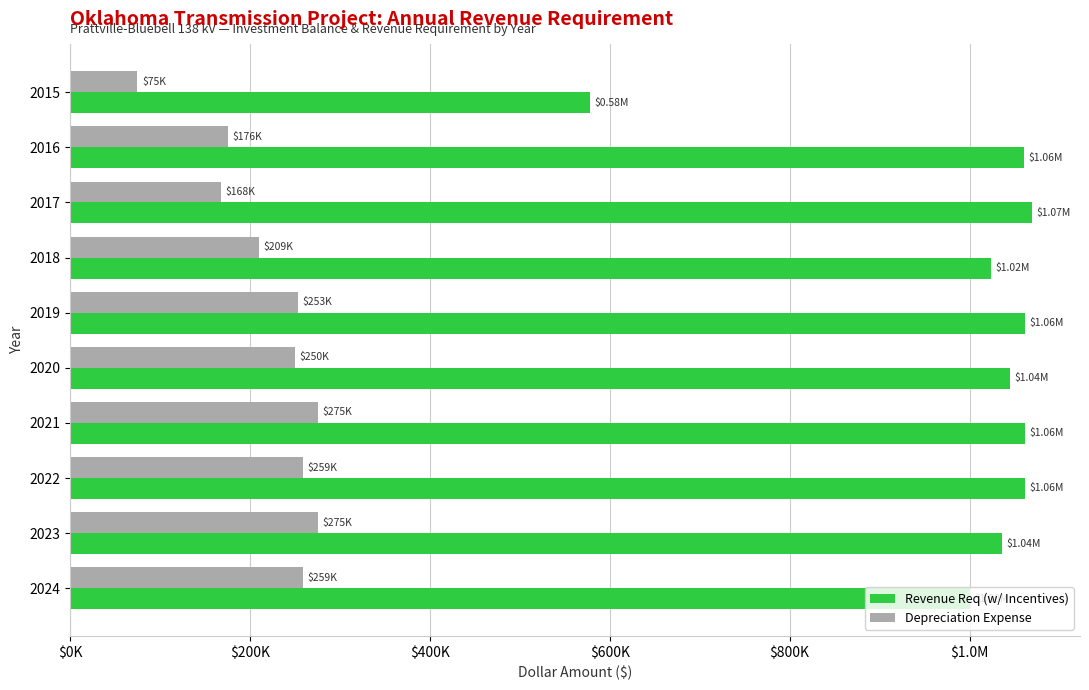

What are all the series names shown in the legend?

Revenue Req (w/ Incentives), Depreciation Expense